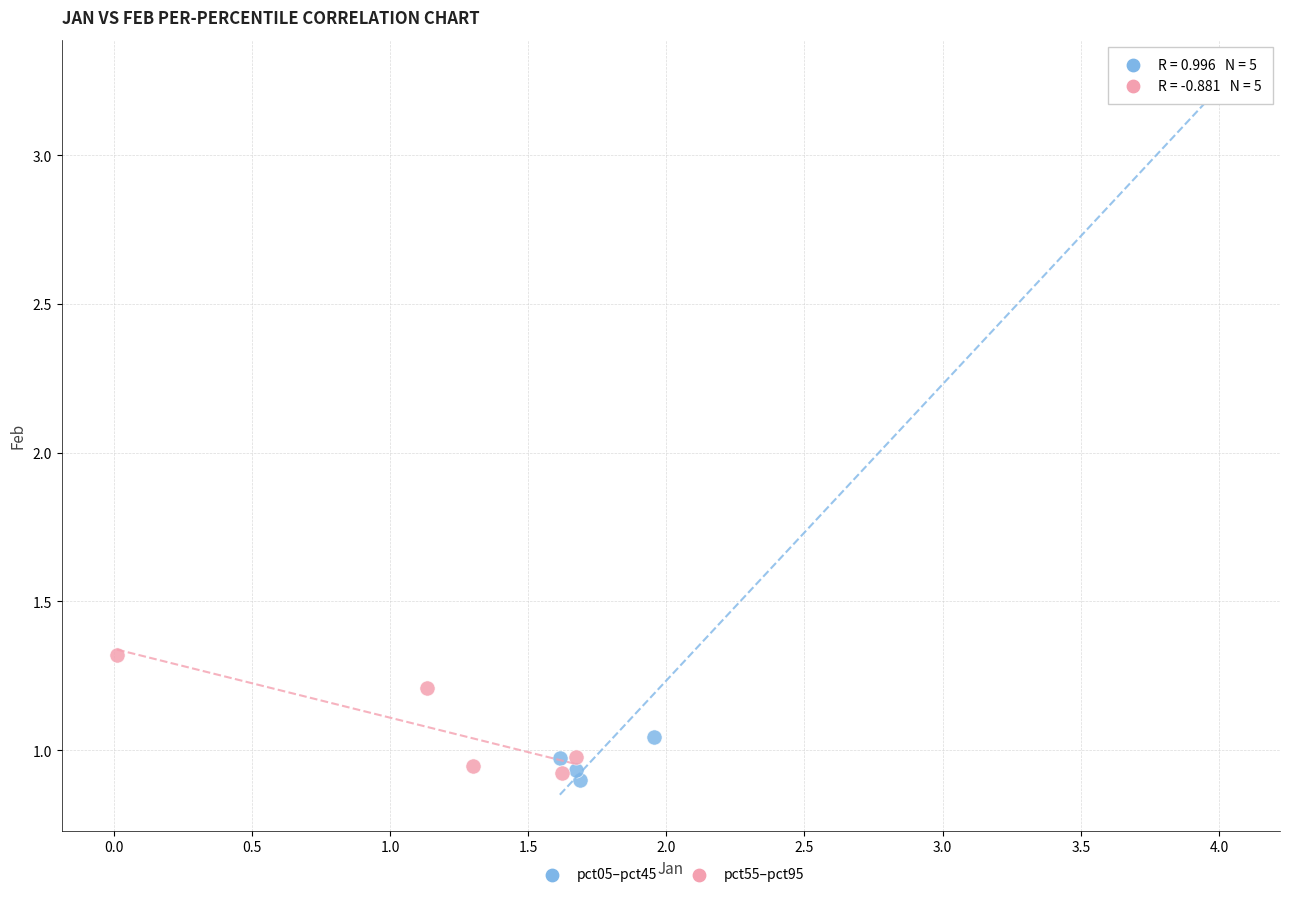

What are all the series names shown in the legend?

pct05–pct45, pct55–pct95